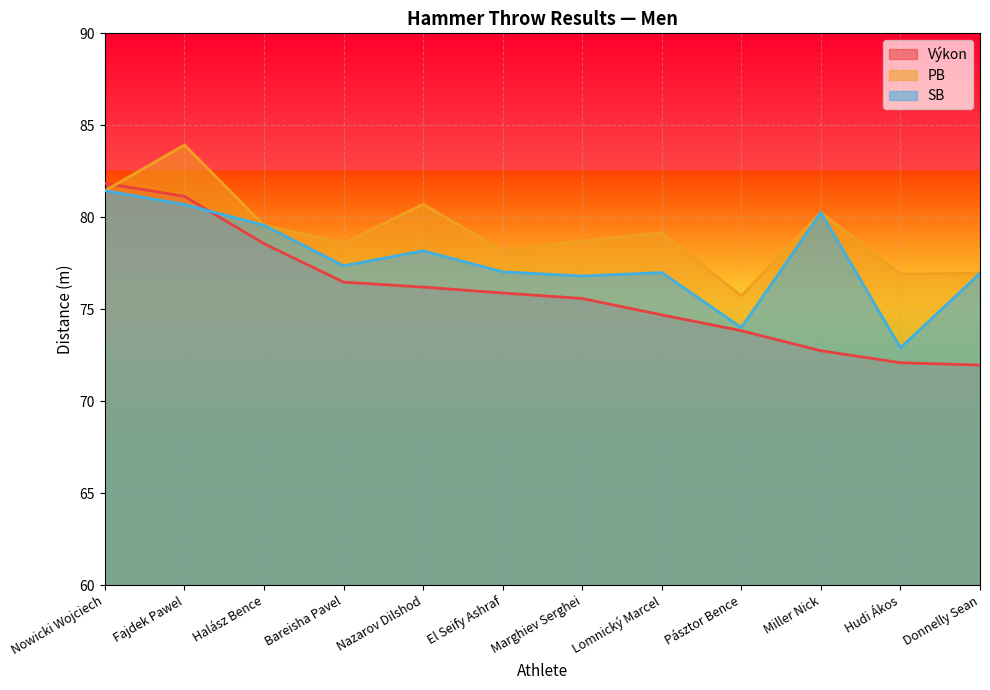

The value of PB at Nowicki Wojciech is 25.3. True or false?

False